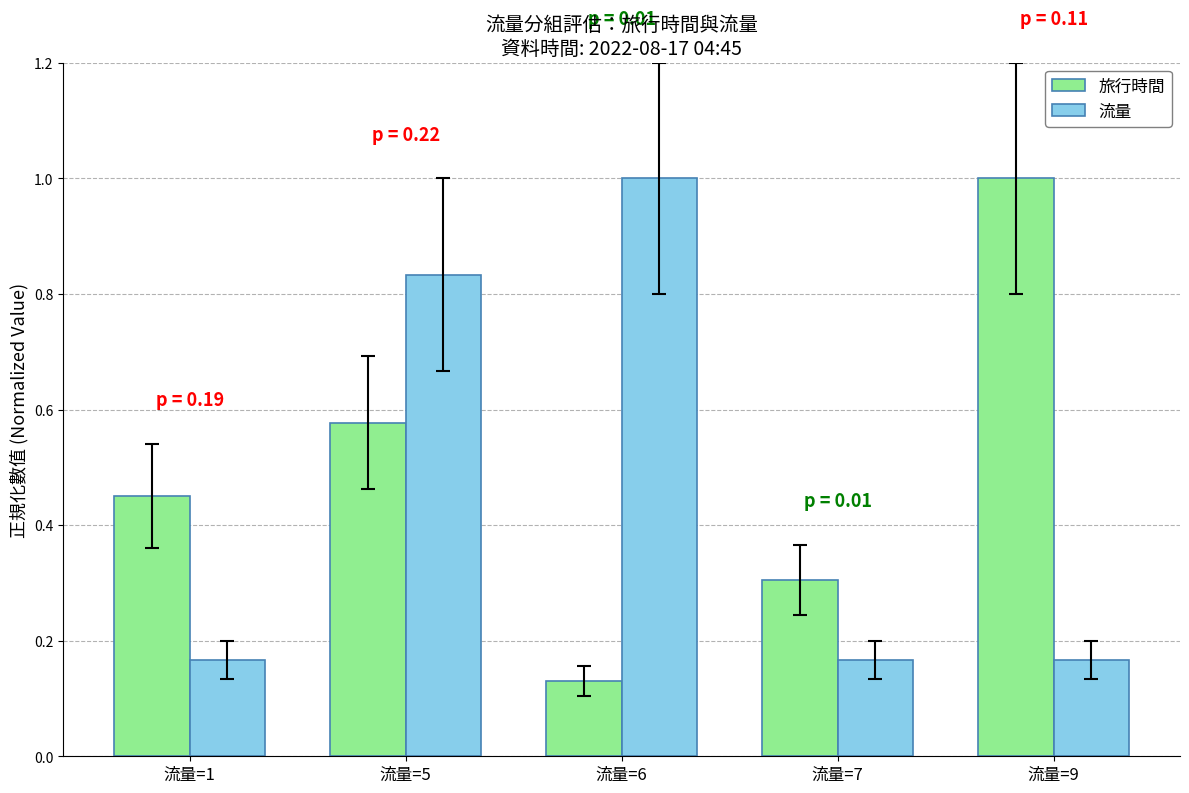

Are the bars grouped side by side (vs. stacked)?

Yes